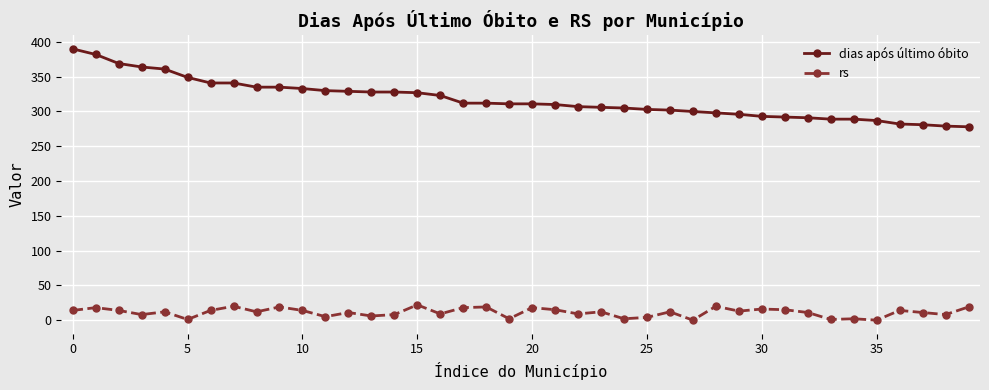

True or false: rs and dias após último óbito intersect in this chart.

False